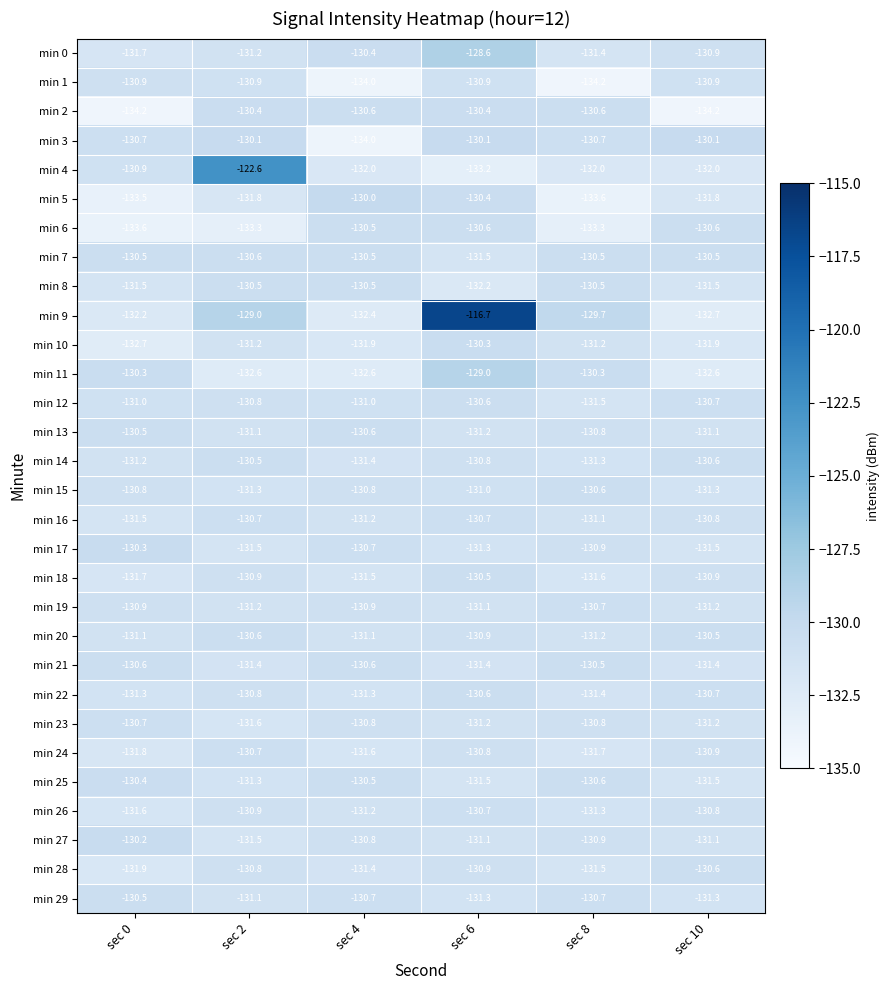

At which category is the sum across all series the highest?

sec 6